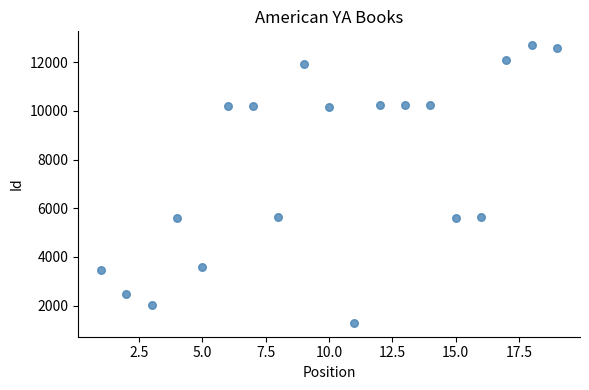

What is the range of X values (max minus min)?

18